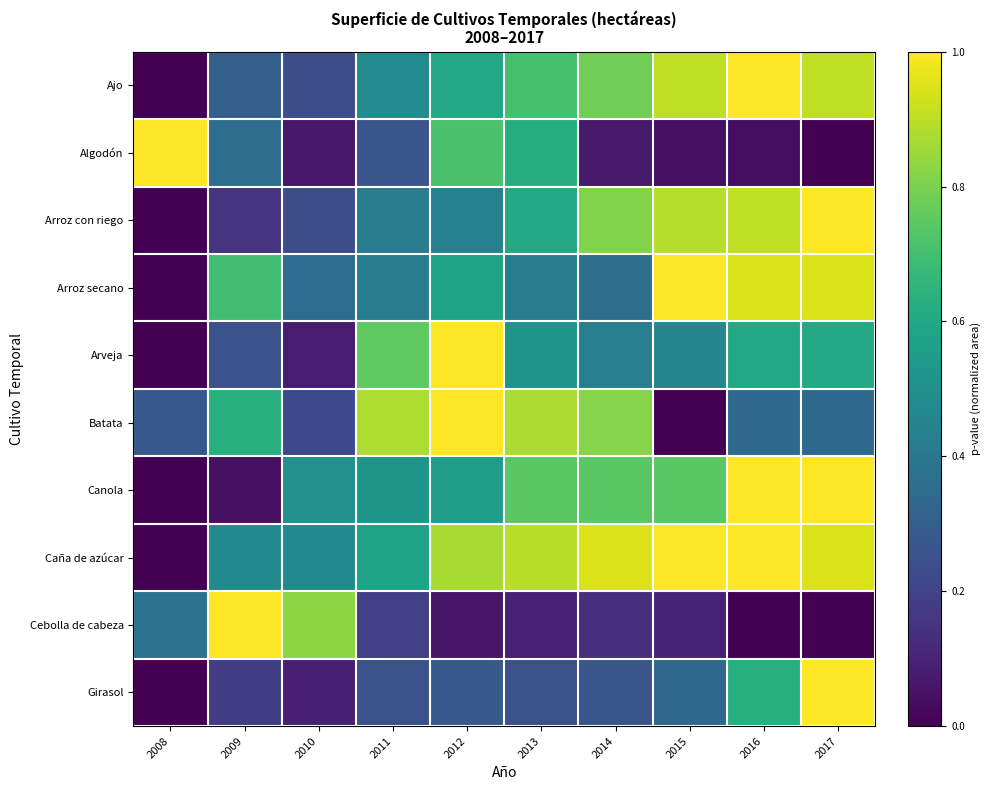

Rank the series by their maximum value, from highest to lowest.

Ajo, Algodón, Arroz con riego, Arroz secano, Arveja, Batata, Canola, Caña de azúcar, Cebolla de cabeza, Girasol